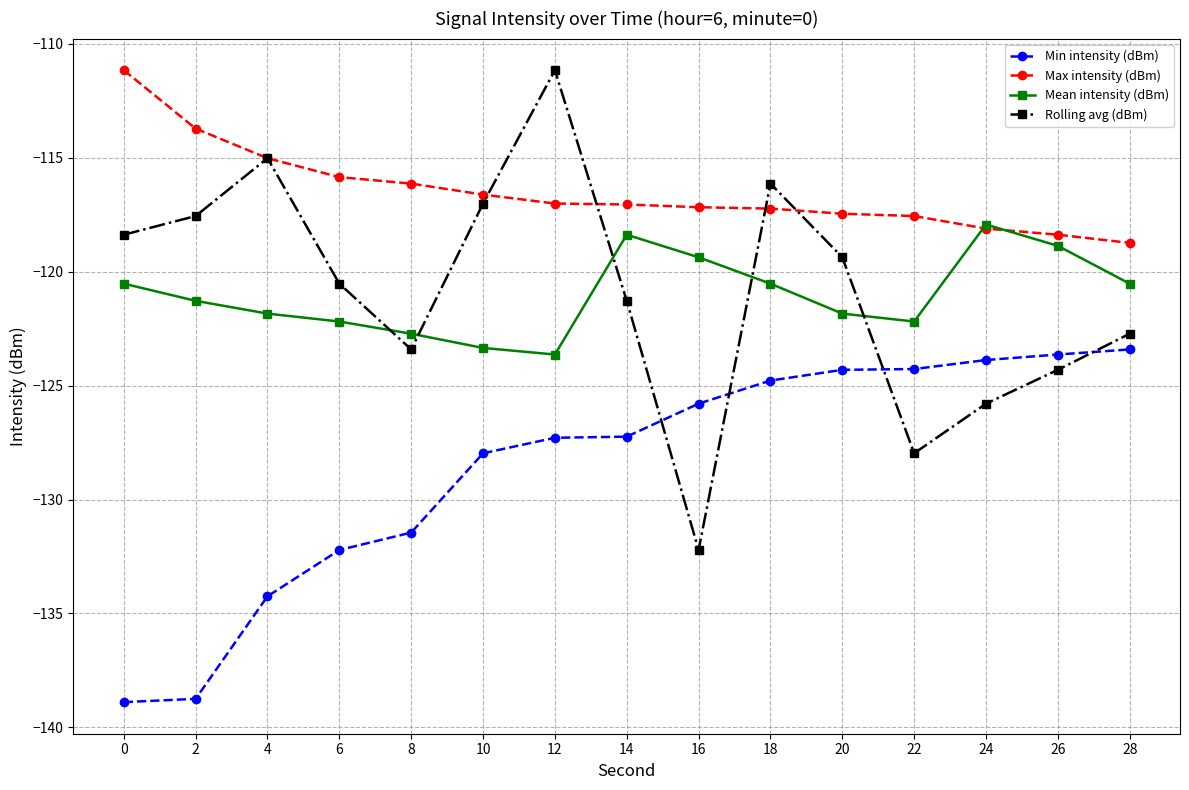

Rank the series at 20 from lowest to highest value.

Min intensity (dBm), Mean intensity (dBm), Rolling avg (dBm), Max intensity (dBm)